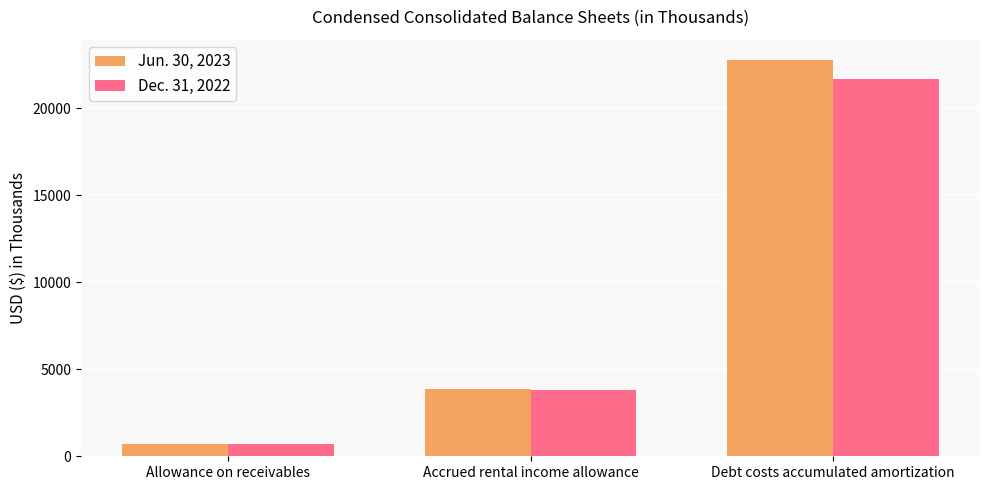

Reading left to right, transcribe all the data shown in this chart.

Jun. 30, 2023: 686	3861	22807
Dec. 31, 2022: 708	3836	21663